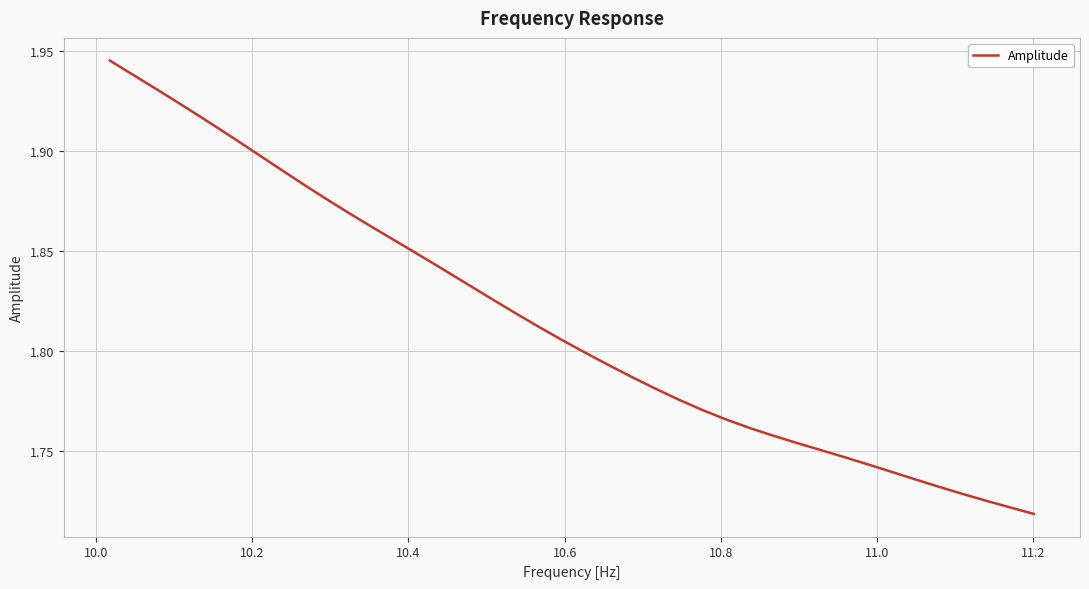

What is the smallest value displayed?

1.7